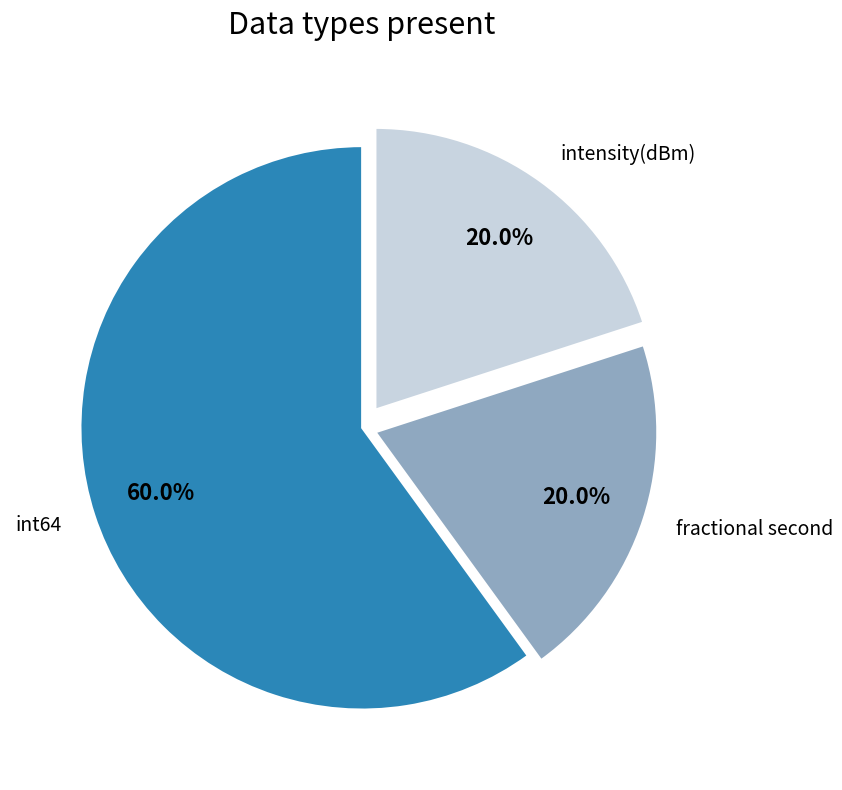

Which slice is the largest?

int64